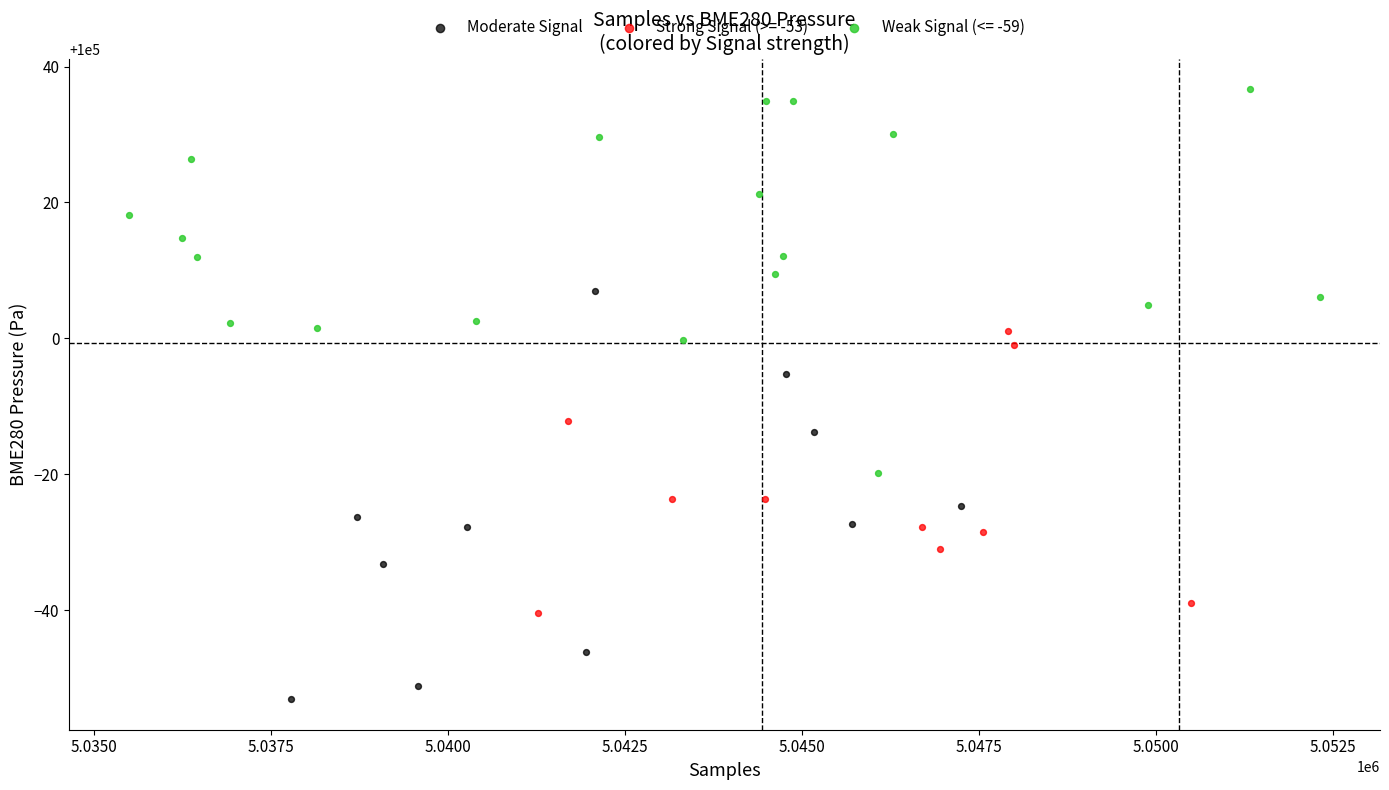

Which series reaches the minimum Y coordinate?

Moderate Signal